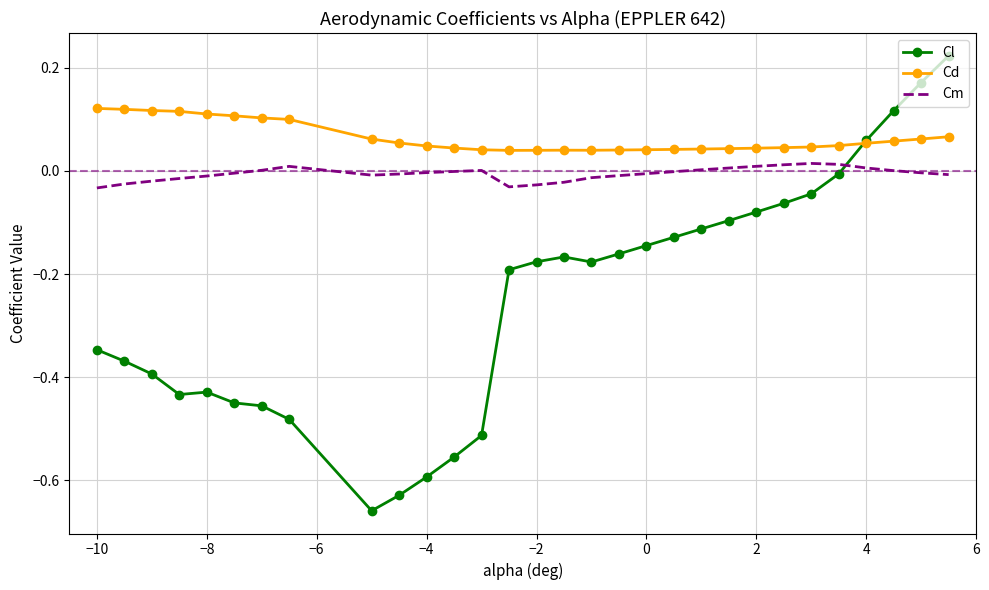

Which series has the largest total across all categories?

Cd